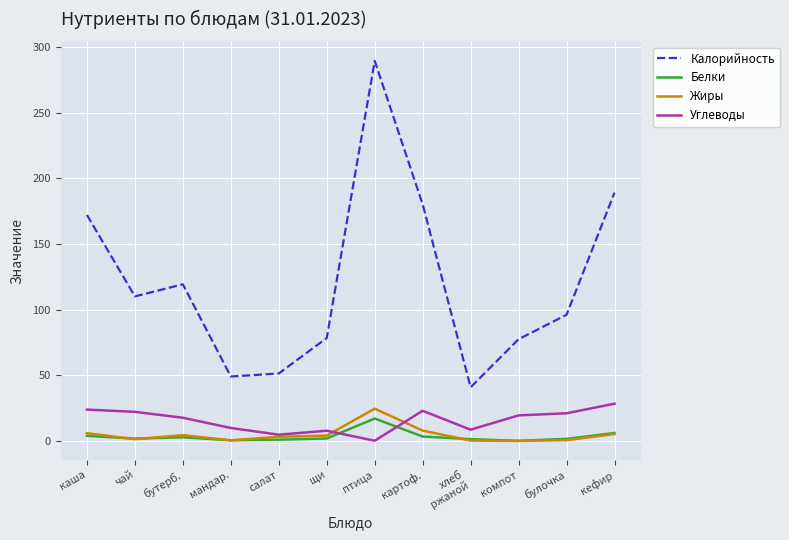

What is the maximum value for Калорийность?

289.3